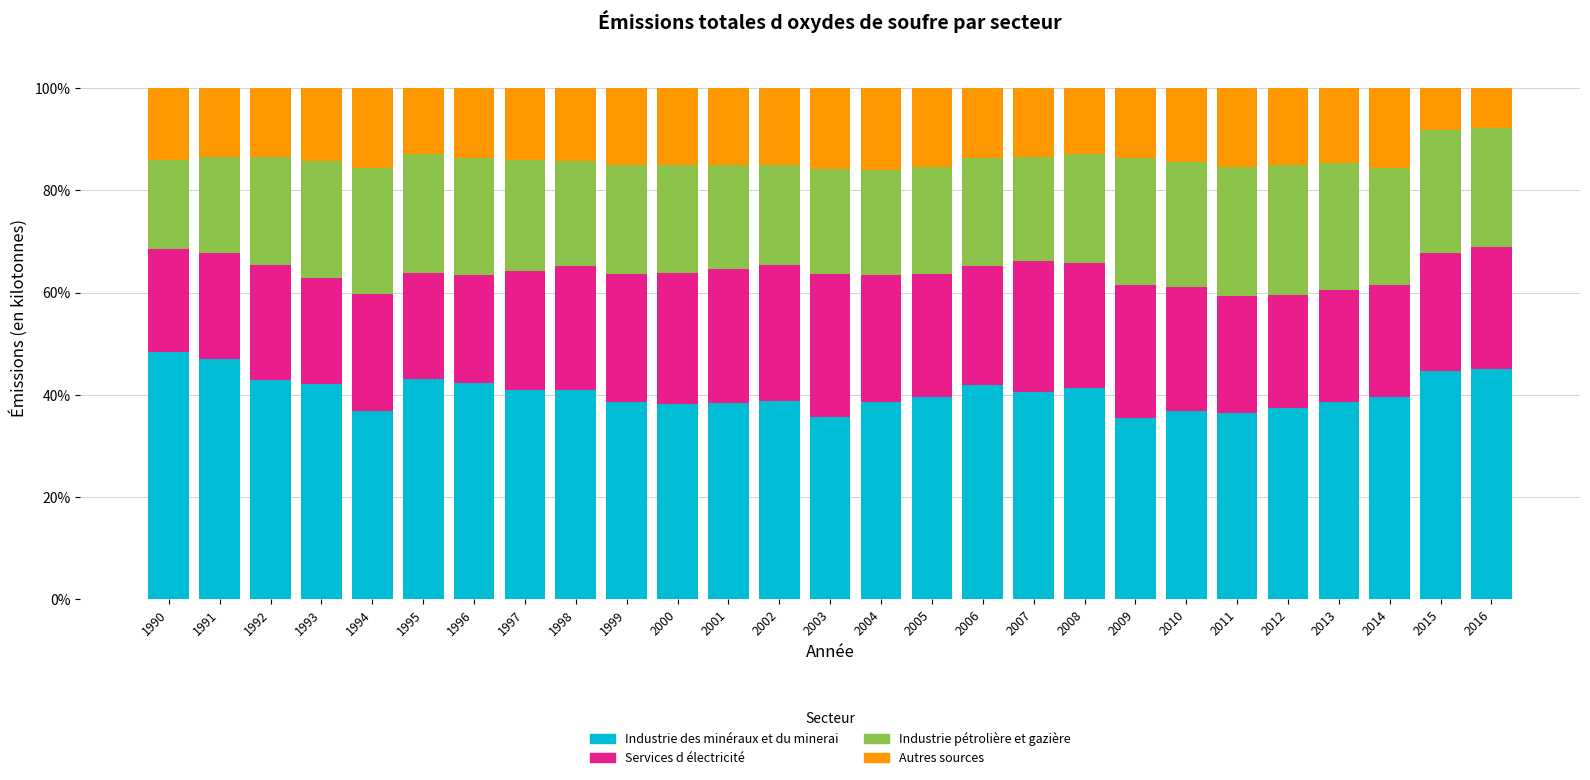

What is the maximum value for Industrie des minéraux et du minerai?

48.4